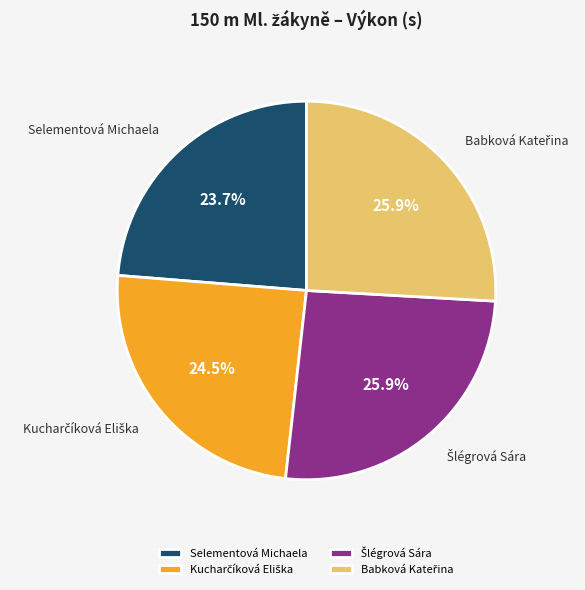

True or false: Selementová Michaela accounts for 24% of the total.

True